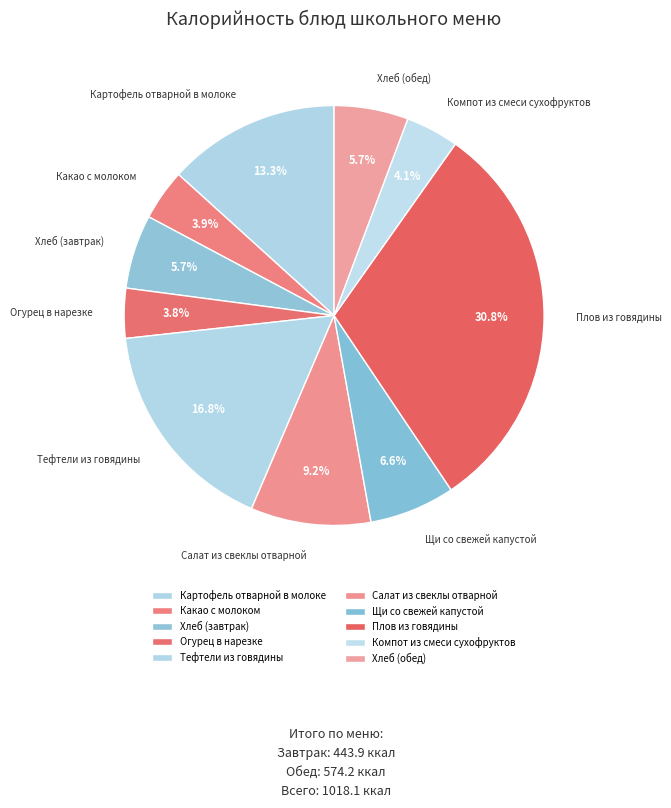

How many segments does this pie chart have?

10